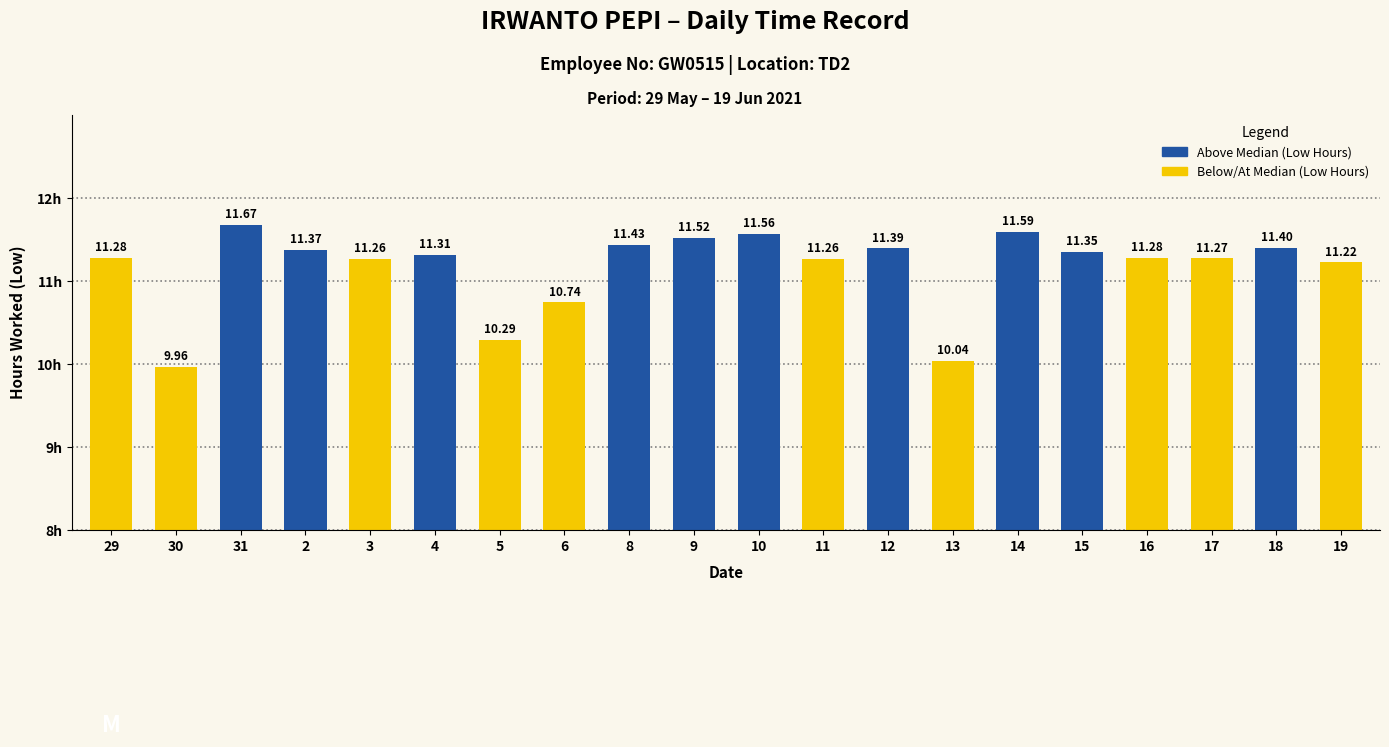

At which label does Below/At Median (Low Hours) first exceed 11?

29